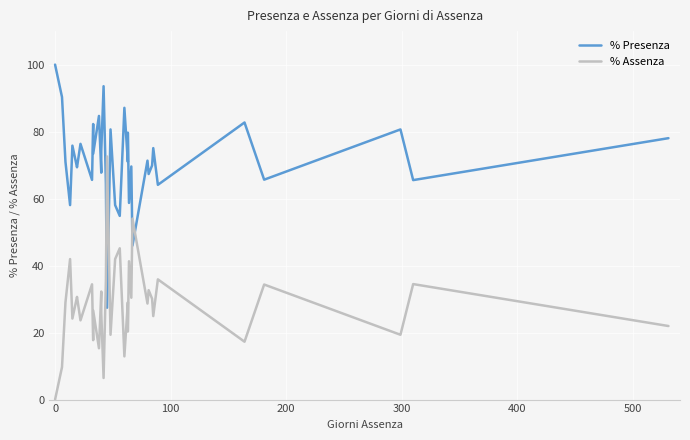

The value of % Presenza at 20 is 19.4. True or false?

False